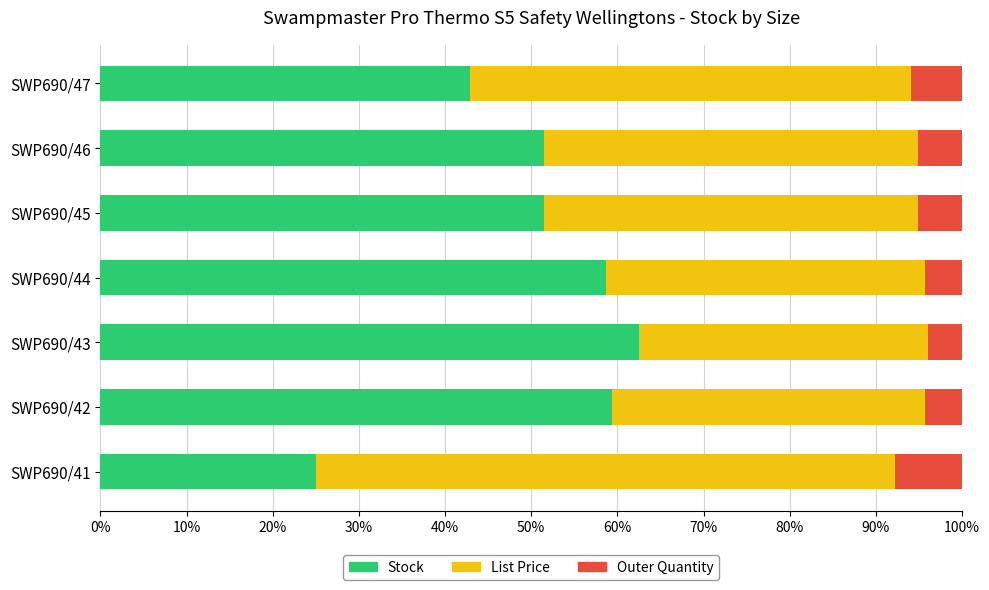

Is it true that Stock equals 104.7 at SWP690/44?

False